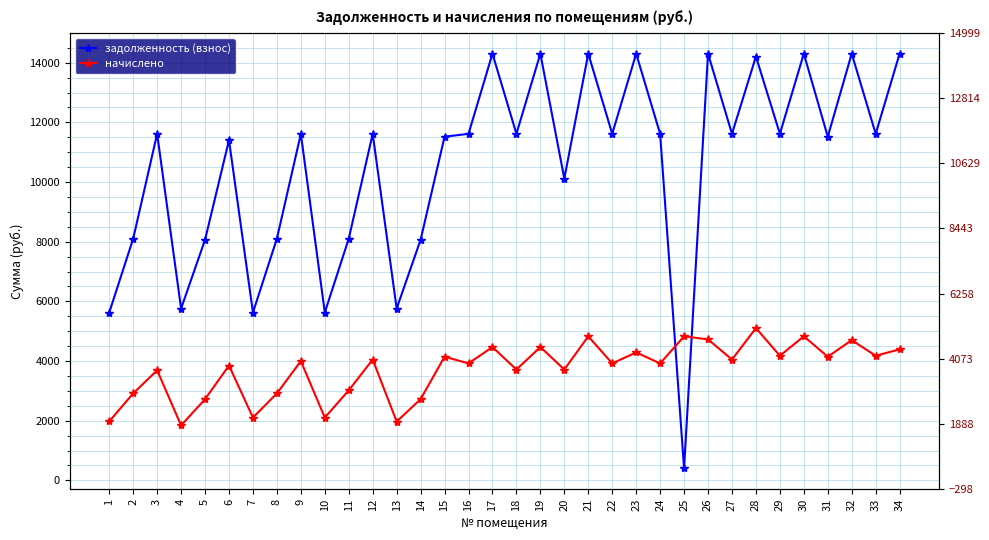

List the labels in order of начислено value, largest first.

28, 21, 25, 30, 26, 32, 17, 19, 34, 23, 29, 33, 15, 31, 12, 27, 9, 16, 22, 24, 6, 18, 20, 3, 11, 2, 8, 5, 14, 7, 10, 1, 13, 4